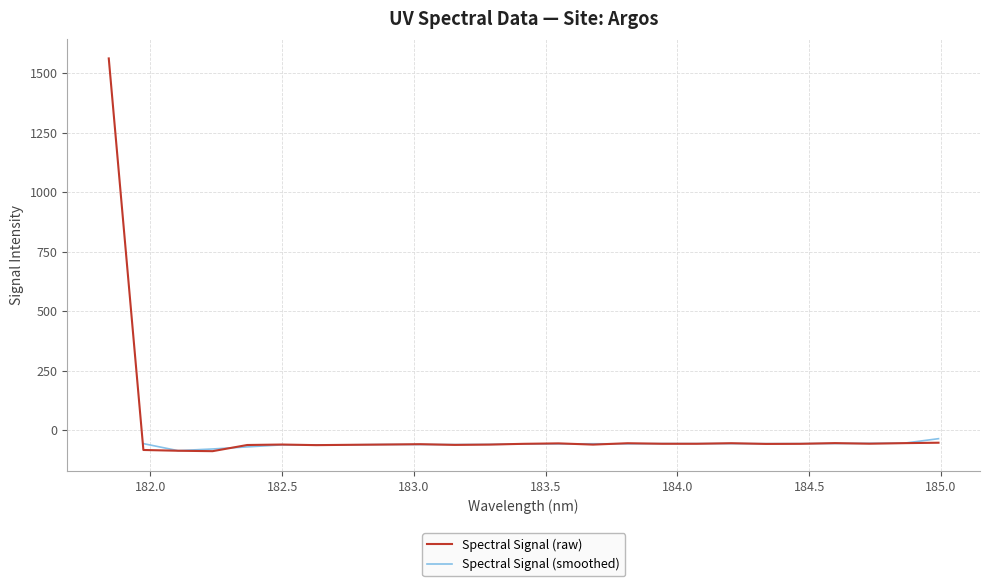

What is the lowest value of the Spectral Signal (raw) series?

-88.3